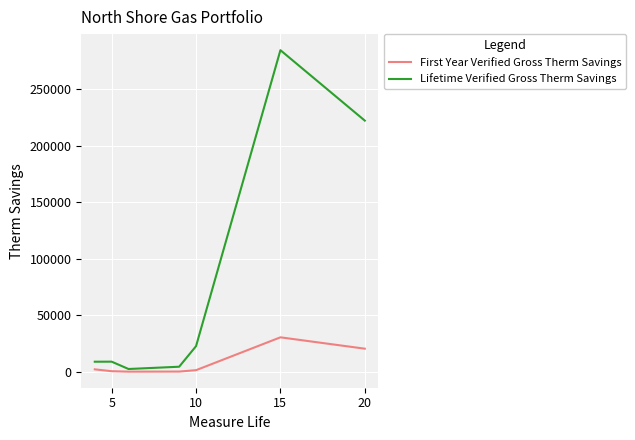

In Lifetime Verified Gross Therm Savings, how many points are lower than both neighbors (excluding endpoints)?

1